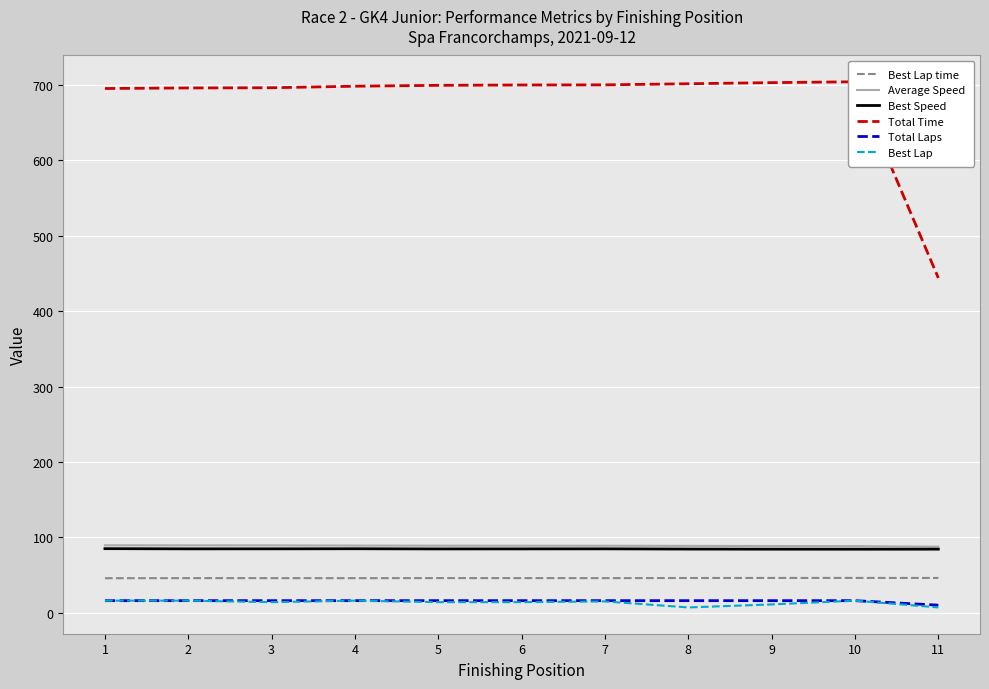

Reading left to right, what are all the values shown in this chart?

Best Lap time: 1=45.8	2=45.9	3=45.9	4=45.8	5=46.0	6=45.9	7=45.9	8=46.1	9=46.1	10=46.1	11=46.1
Average Speed: 1=89.5	2=89.4	3=89.3	4=89.1	5=88.9	6=88.9	7=88.8	8=88.7	9=88.5	10=88.3	11=87.6
Best Speed: 1=85.0	2=84.7	3=84.7	4=84.8	5=84.6	6=84.7	7=84.7	8=84.4	9=84.3	10=84.3	11=84.3
Total Time: 1=695.4	2=696.1	3=696.4	4=698.4	5=699.6	6=700.0	7=700.2	8=701.7	9=703.2	10=704.3	11=444.1
Total Laps: 1=16.0	2=16.0	3=16.0	4=16.0	5=16.0	6=16.0	7=16.0	8=16.0	9=16.0	10=16.0	11=10.0
Best Lap: 1=16.0	2=16.0	3=14.0	4=16.0	5=14.0	6=14.0	7=15.0	8=7.0	9=11.0	10=16.0	11=7.0